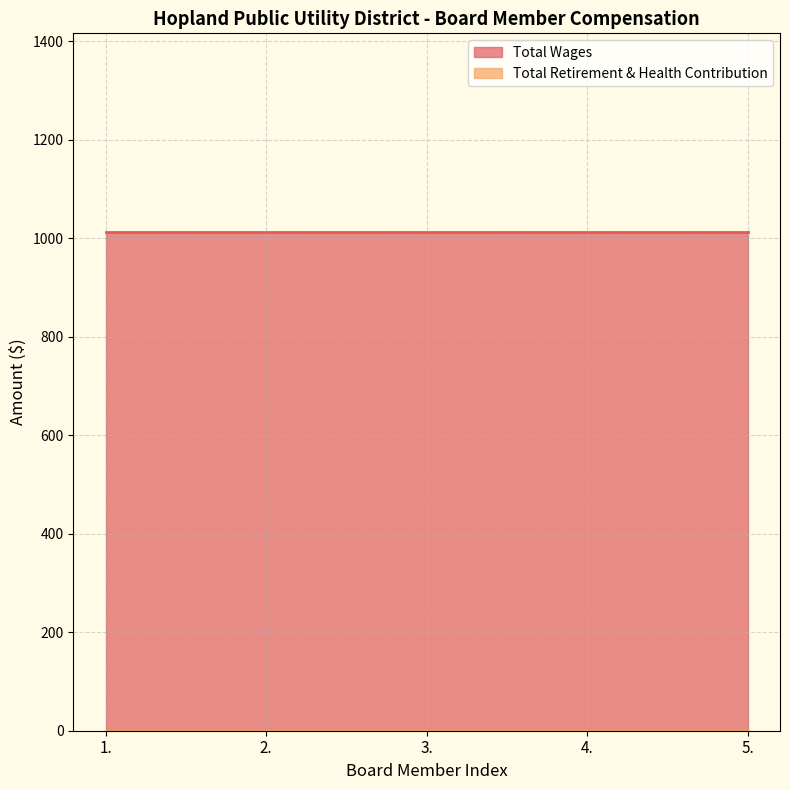

Rank the series by their maximum value, from lowest to highest.

Total Retirement & Health Contribution, Total Wages